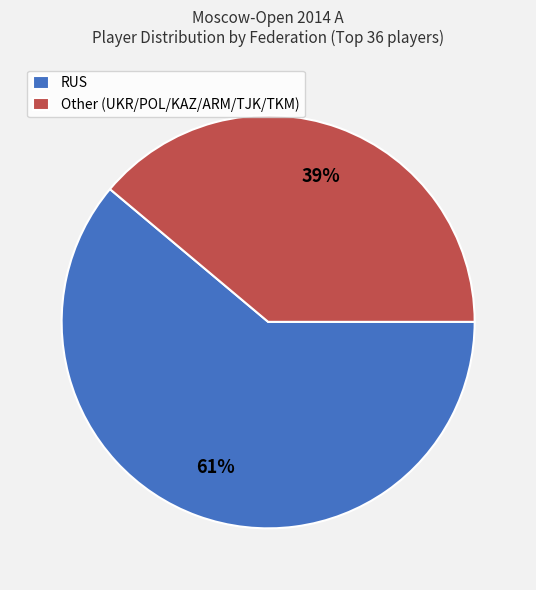

To the nearest percent, what portion does Other represent?

39%